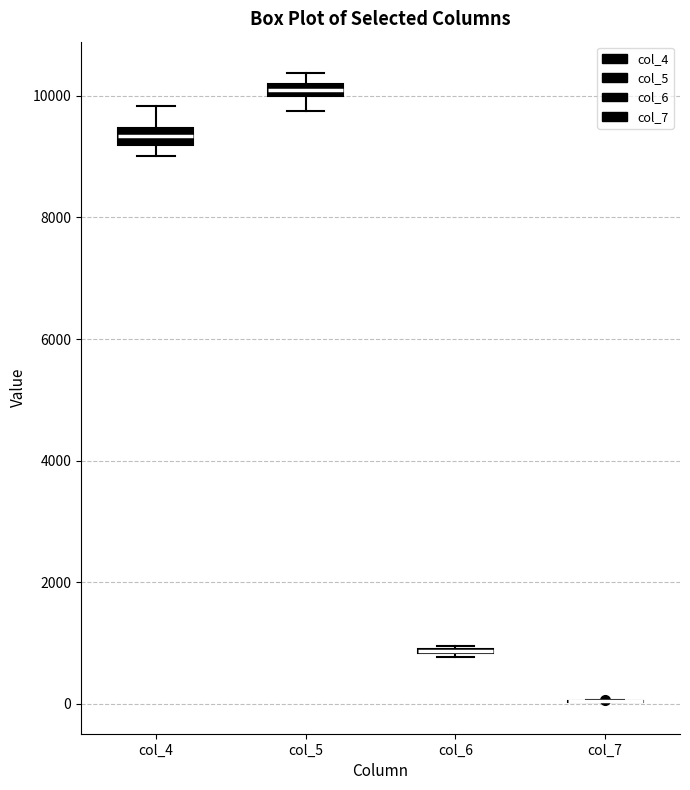

Where does the lower whisker of the box for col_5 end on the y-axis? The values are not printed on the chart, so give them approximately, as read against the axis.

9800